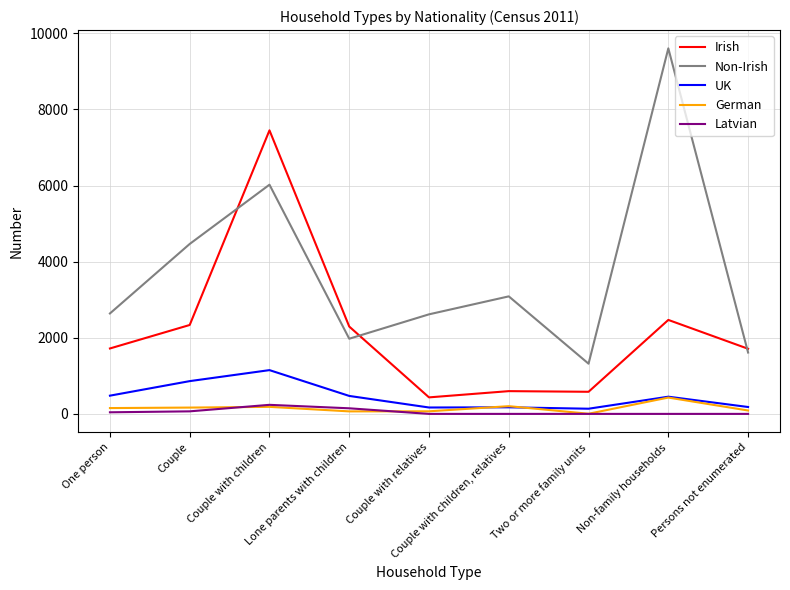

Where is the first local maximum for UK?

Couple with children